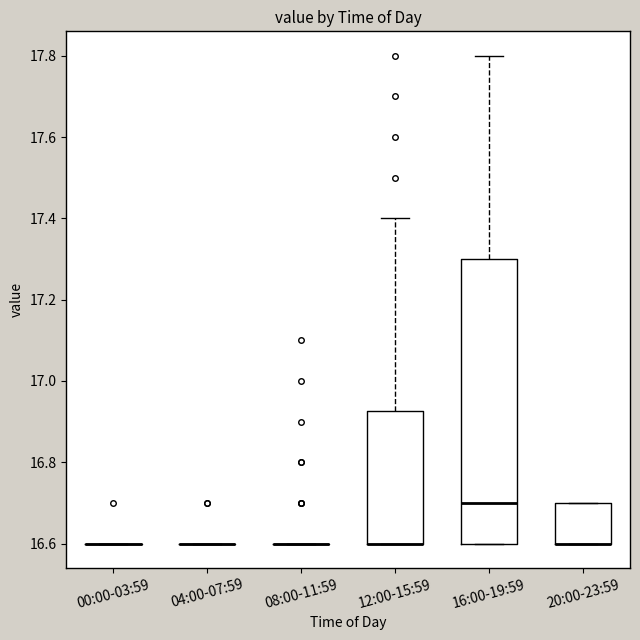

Reading left to right, transcribe this box plot: for each box, give where its median line is, the range the box spans, and where its two whiskers end, as read against the y-axis. The values are not printed on the chart, so give them approximately, as read against the axis.

00:00-03:59: box collapsed to a line at 16.60, whiskers 16.60 to 16.60
04:00-07:59: box collapsed to a line at 16.60, whiskers 16.60 to 16.60
08:00-11:59: box collapsed to a line at 16.60, whiskers 16.60 to 16.60
12:00-15:59: median 16.60 (drawn on the box's lower edge), box 16.60 to 16.92, whiskers 16.60 to 17.40
16:00-19:59: median 16.70, box 16.60 to 17.30, whiskers 16.60 to 17.80
20:00-23:59: median 16.60 (drawn on the box's lower edge), box 16.60 to 16.70, whiskers 16.60 to 16.70